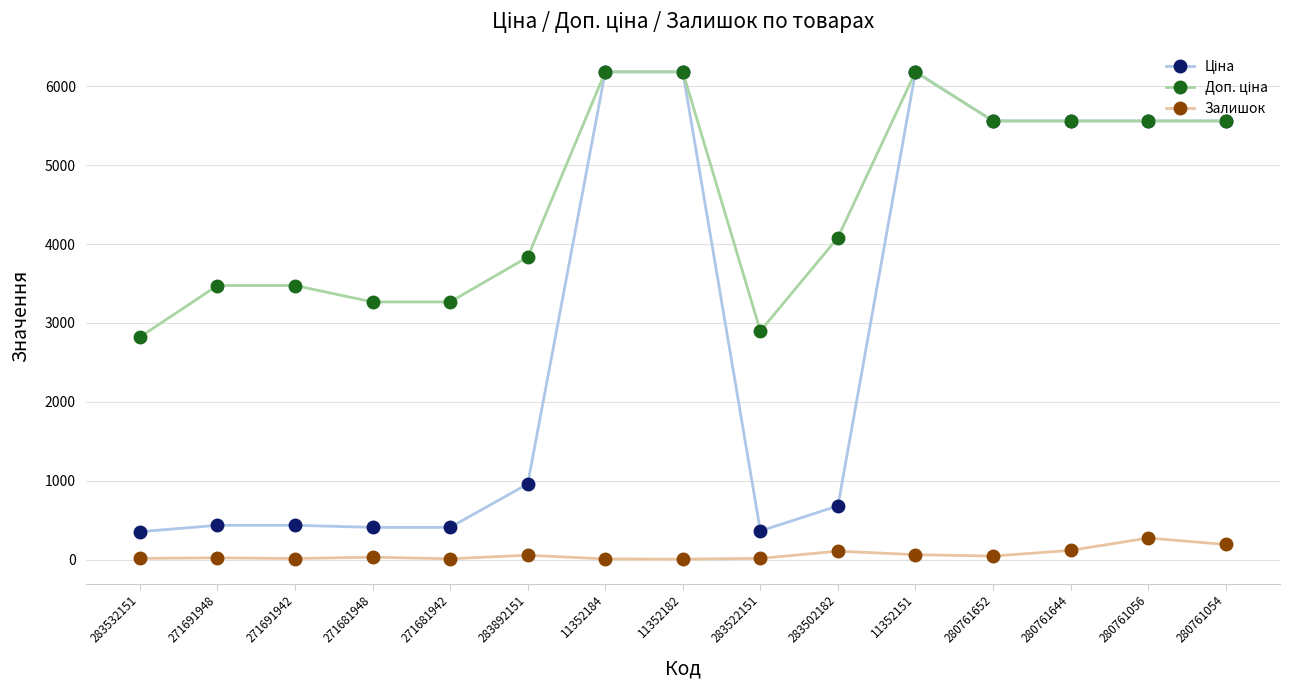

How many lines are shown in the chart?

3